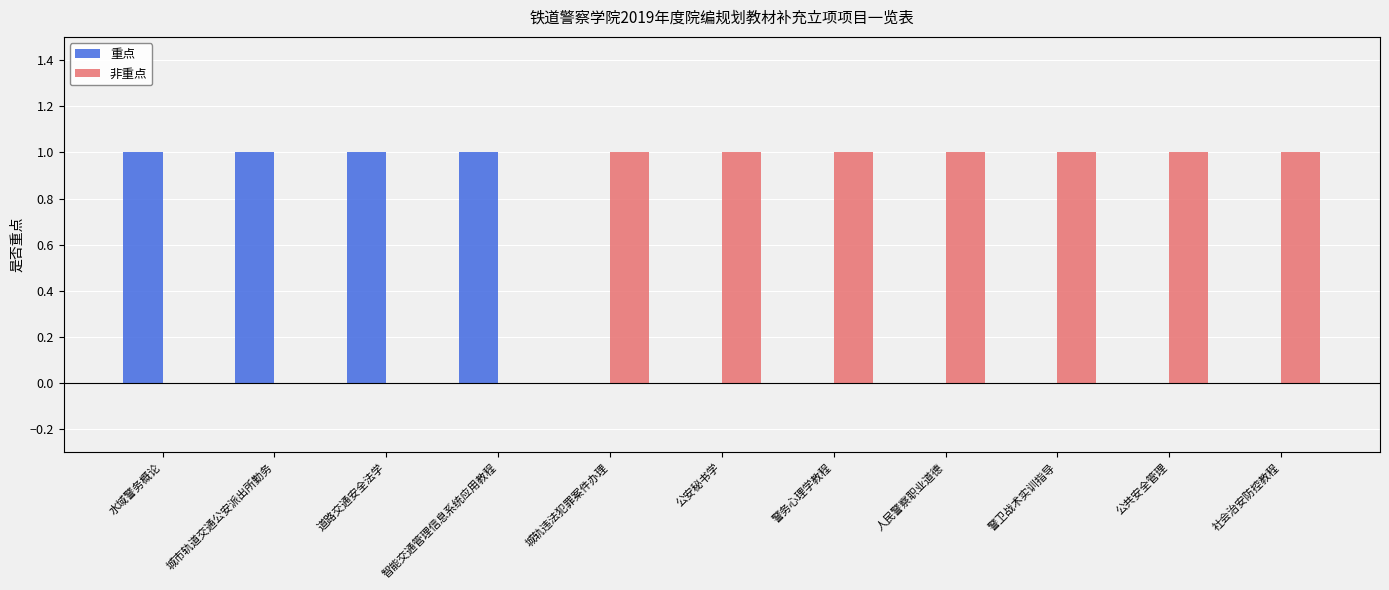

What is the sum of all 非重点 values?

7